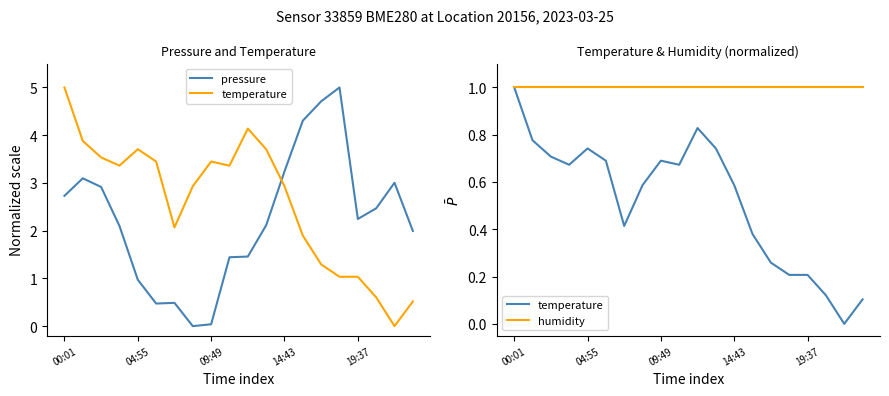

What is the sum of all pressure values?

44.8